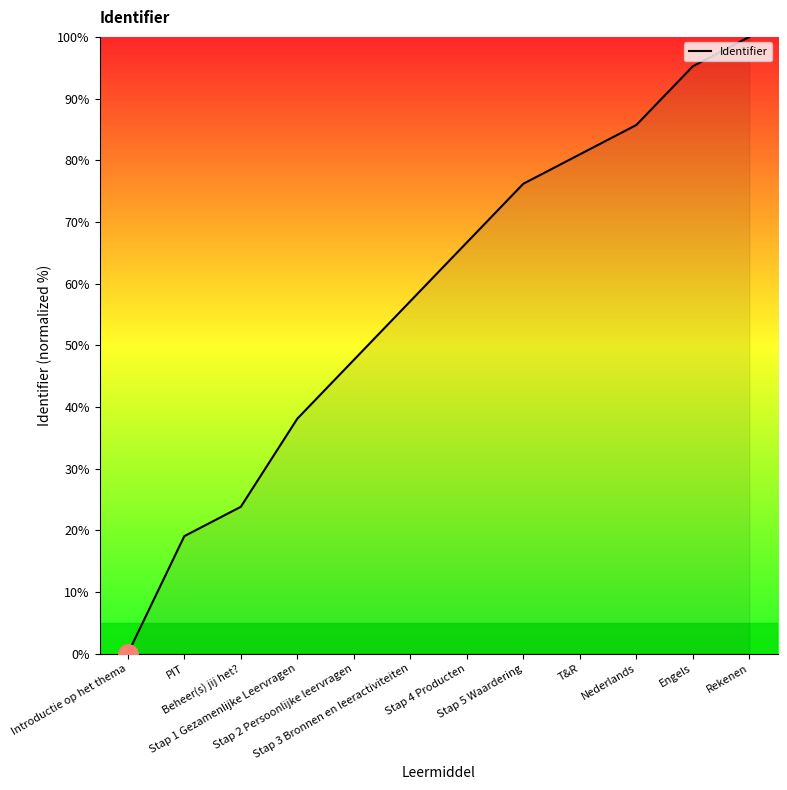

How many values exceed 66?

6